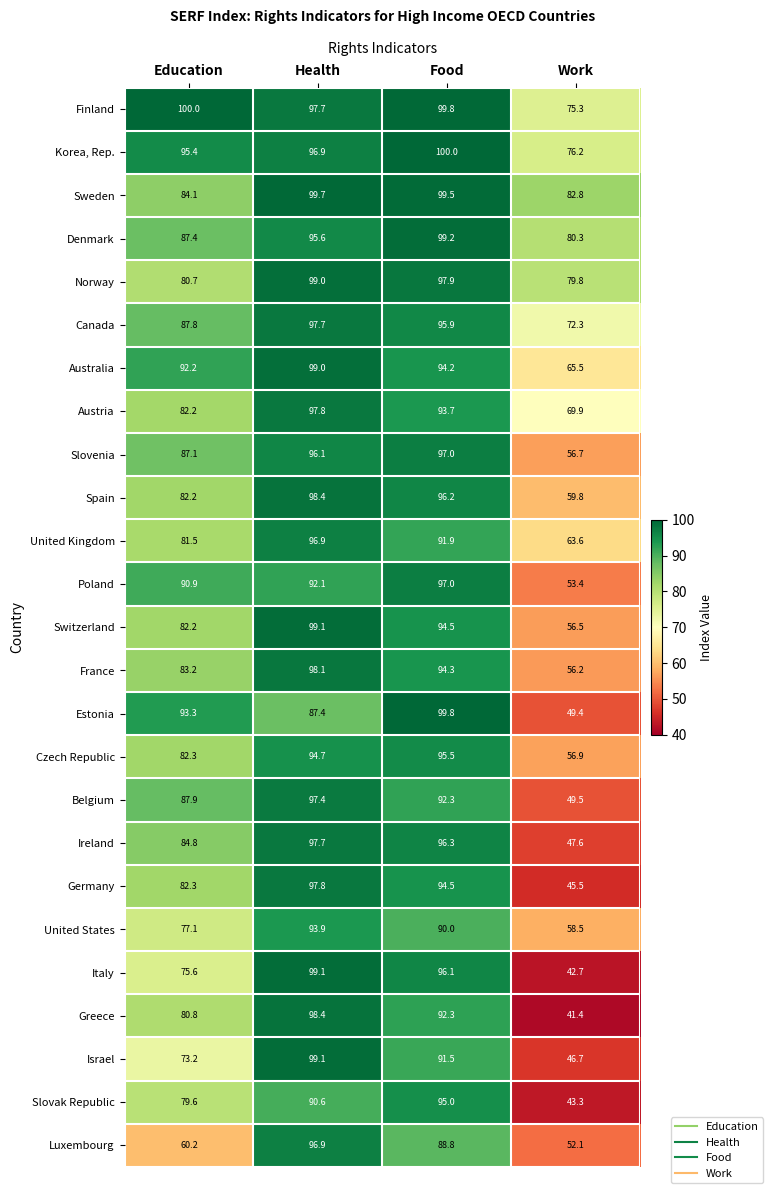

At which label does France first exceed 94?

Health